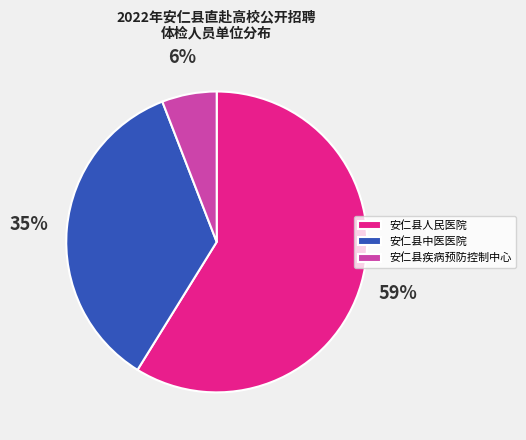

Approximately how many times larger is the value at 安仁县中医医院 compared to 安仁县人民医院?

0.6